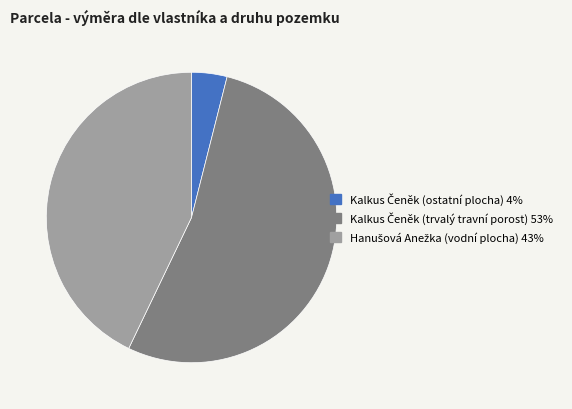

Is there a majority slice in this chart?

Yes